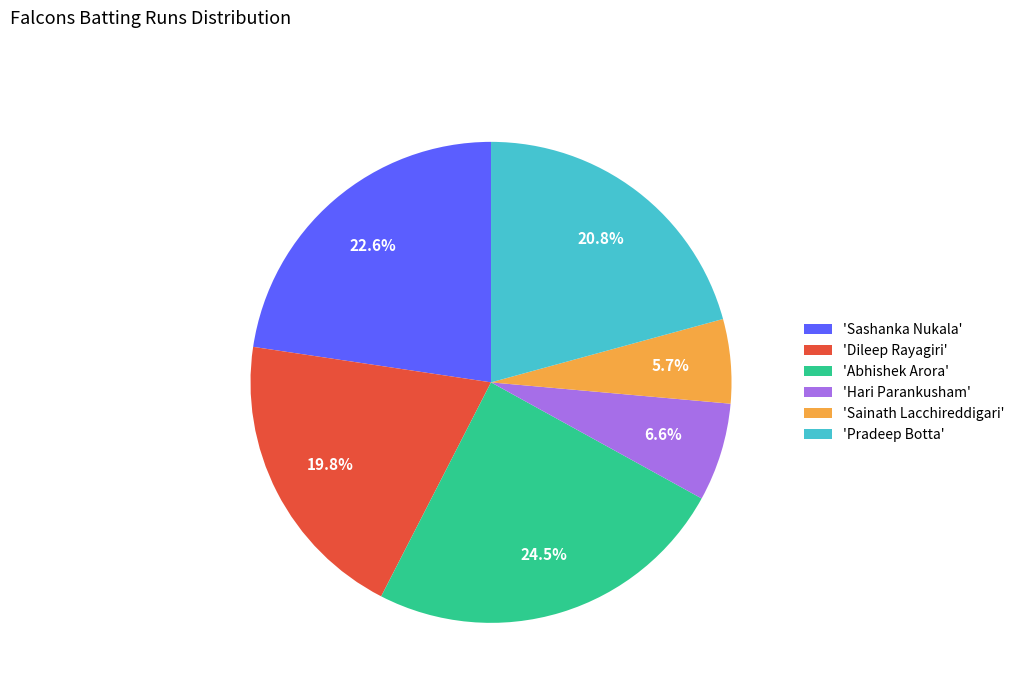

Which slice is the largest?

'Abhishek Arora'